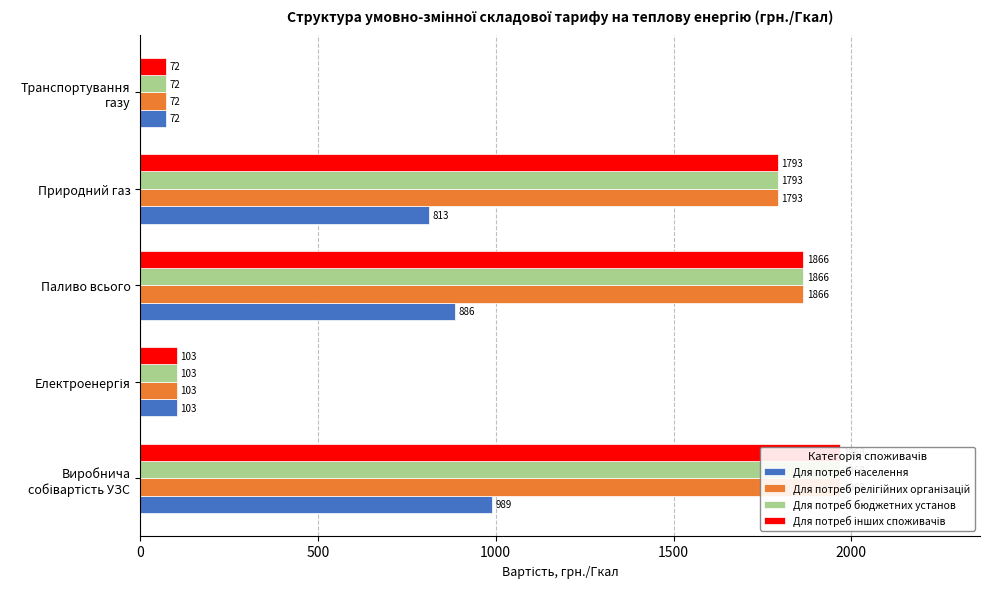

Reading left to right, what are all the values shown in this chart?

Для потреб населення: 988.6	102.8	885.9	813.4	72.5
Для потреб релігійних організацій: 1968.4	102.8	1865.6	1793.2	72.5
Для потреб бюджетних установ: 1968.4	102.8	1865.6	1793.2	72.5
Для потреб інших споживачів: 1968.4	102.8	1865.6	1793.2	72.5